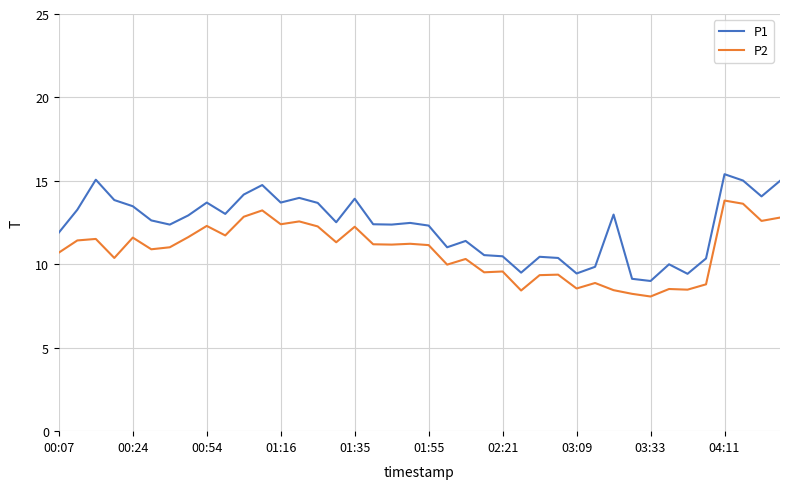

Count the number of categories in the chart.

40